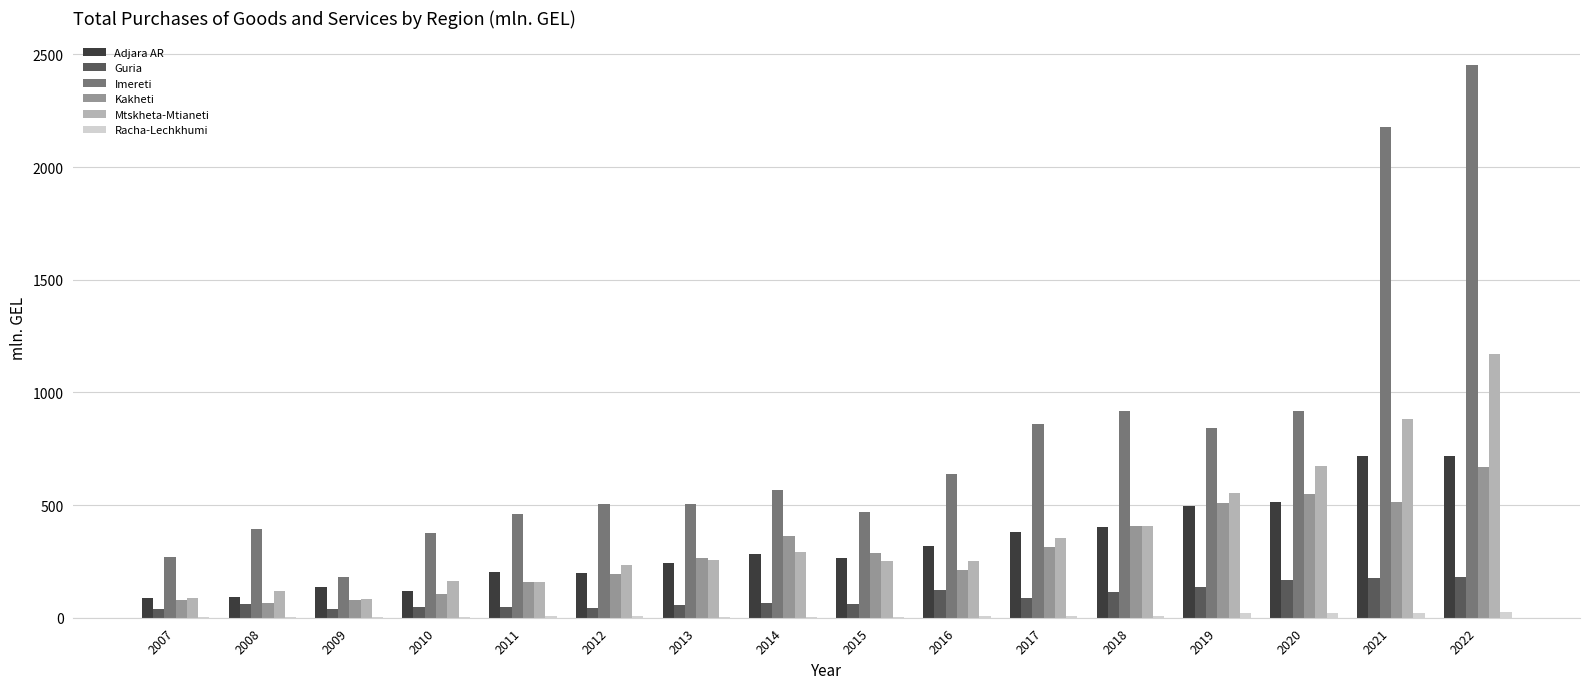

What is the total value across all series at 2014?

1570.3